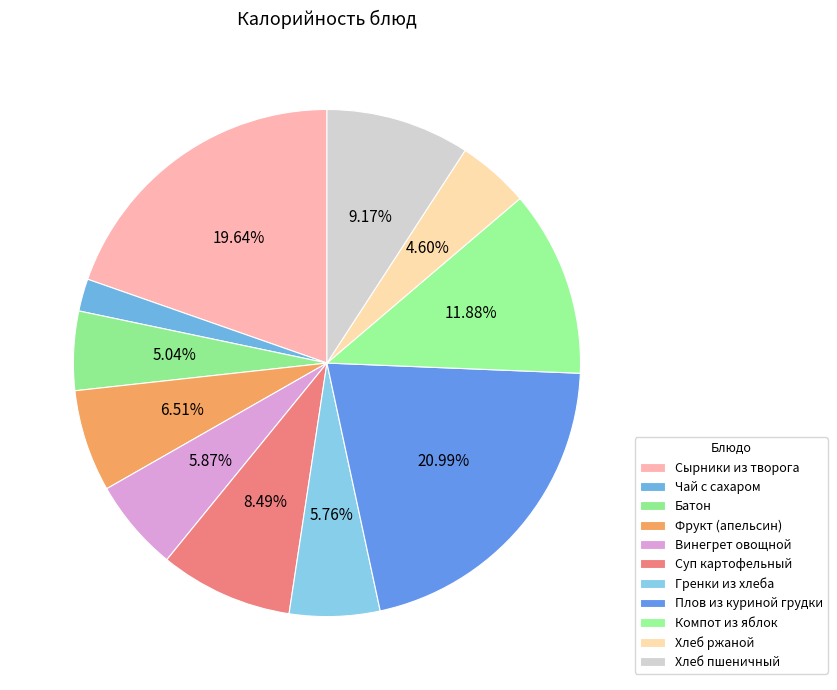

What portion of the pie excludes Гренки из хлеба?

94.2%